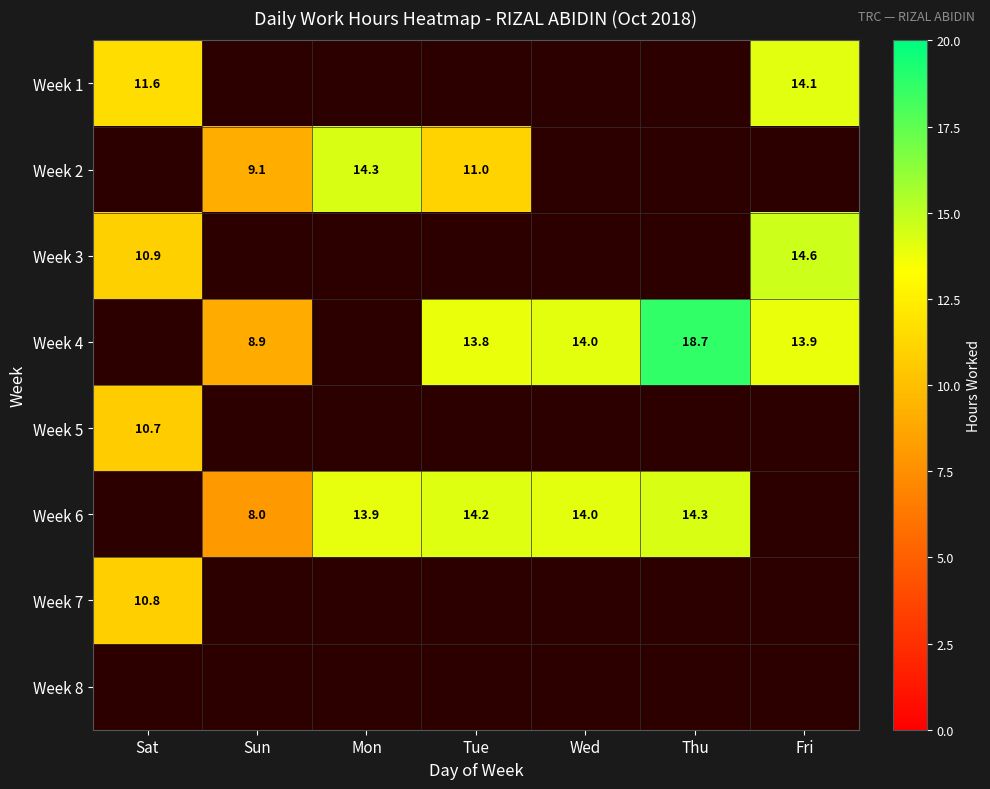

The Week 2 series shows 19.2 at Tue. True or false?

False